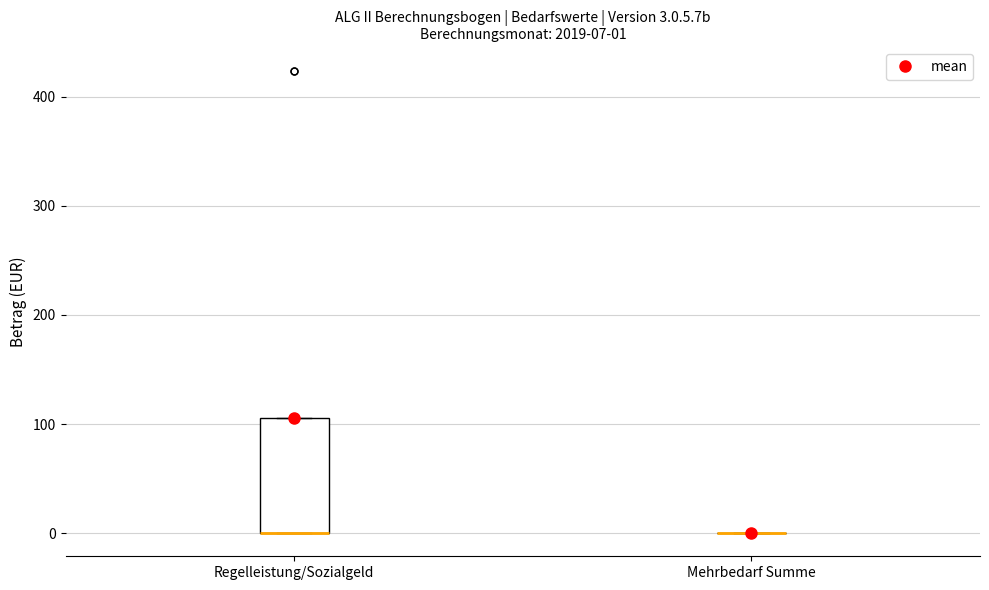

Comparing the boxes themselves (not the whiskers), which one is the tallest?

Regelleistung/Sozialgeld